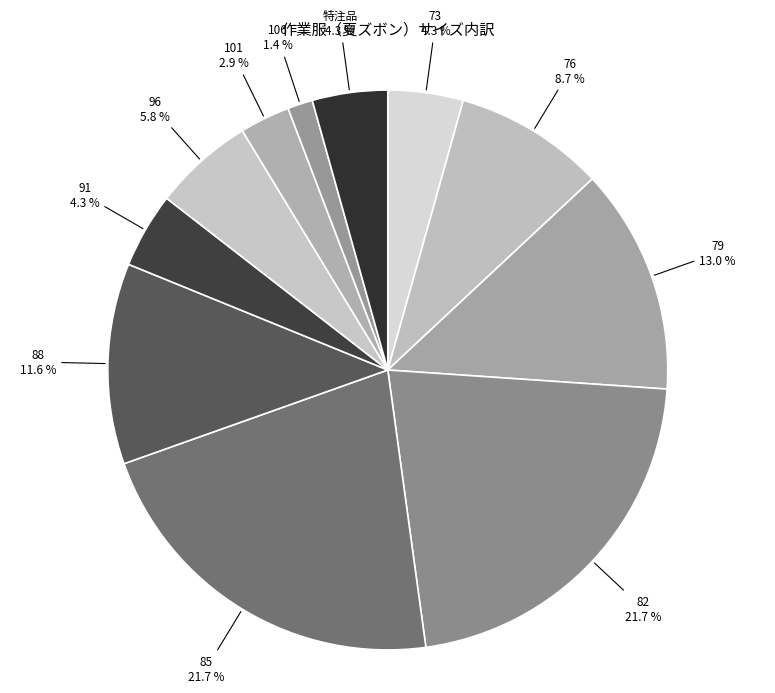

Which category has the smallest portion of the pie?

106